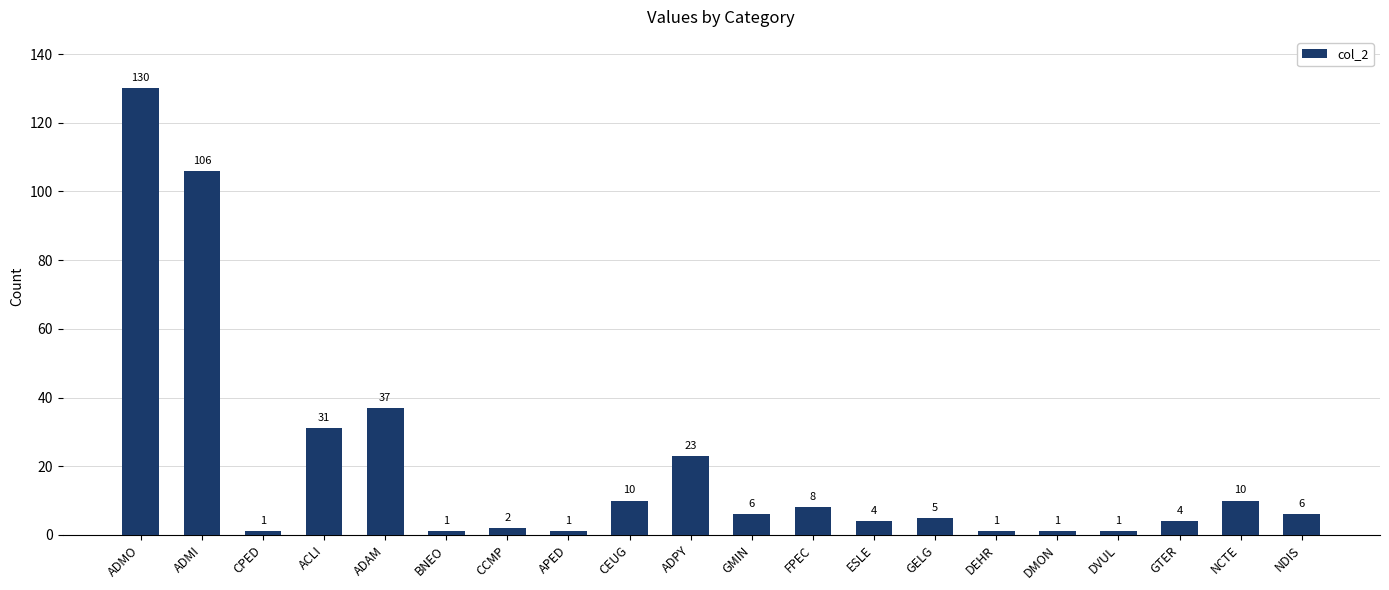

Reading left to right, transcribe all the data shown in this chart.

ADMO=130	ADMI=106	CPED=1	ACLI=31	ADAM=37	BNEO=1	CCMP=2	APED=1	CEUG=10	ADPY=23	GMIN=6	FPEC=8	ESLE=4	GELG=5	DEHR=1	DMON=1	DVUL=1	GTER=4	NCTE=10	NDIS=6